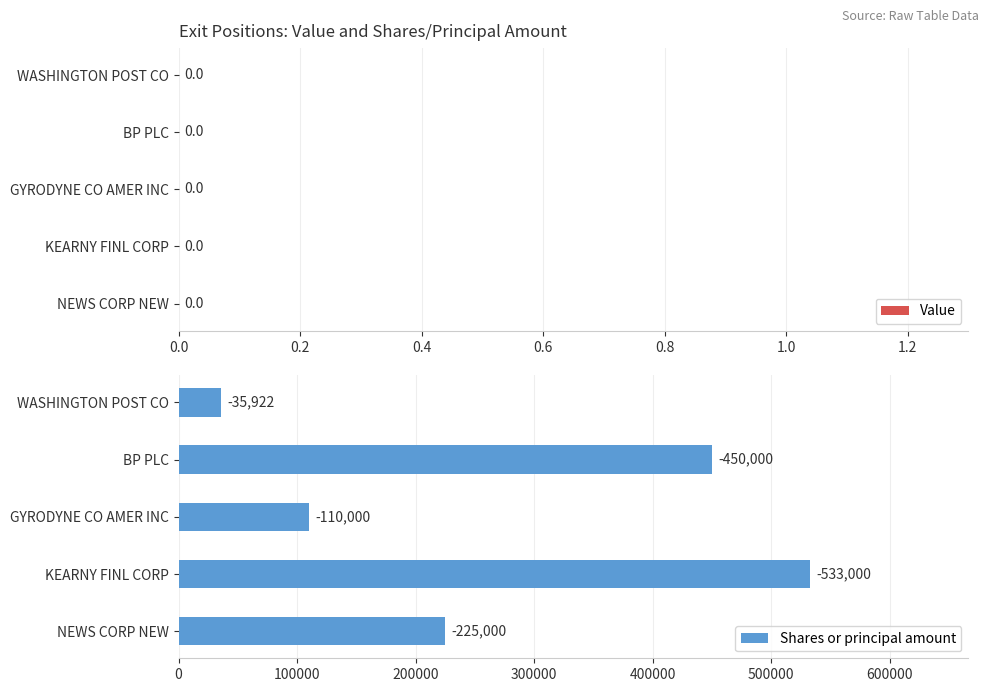

Does the chart contain any negative values?

No